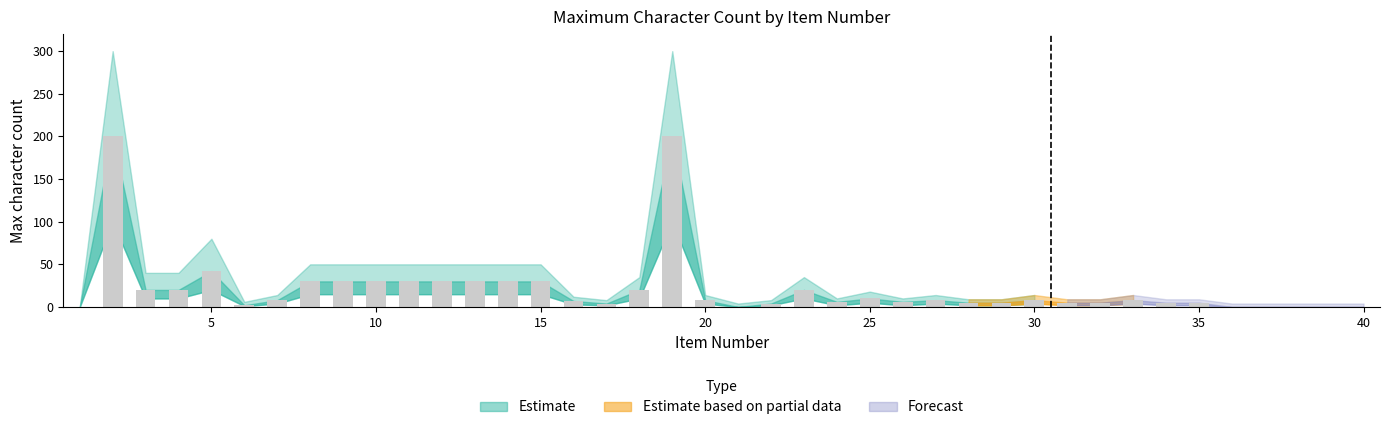

What is the maximum value shown in the chart?

200